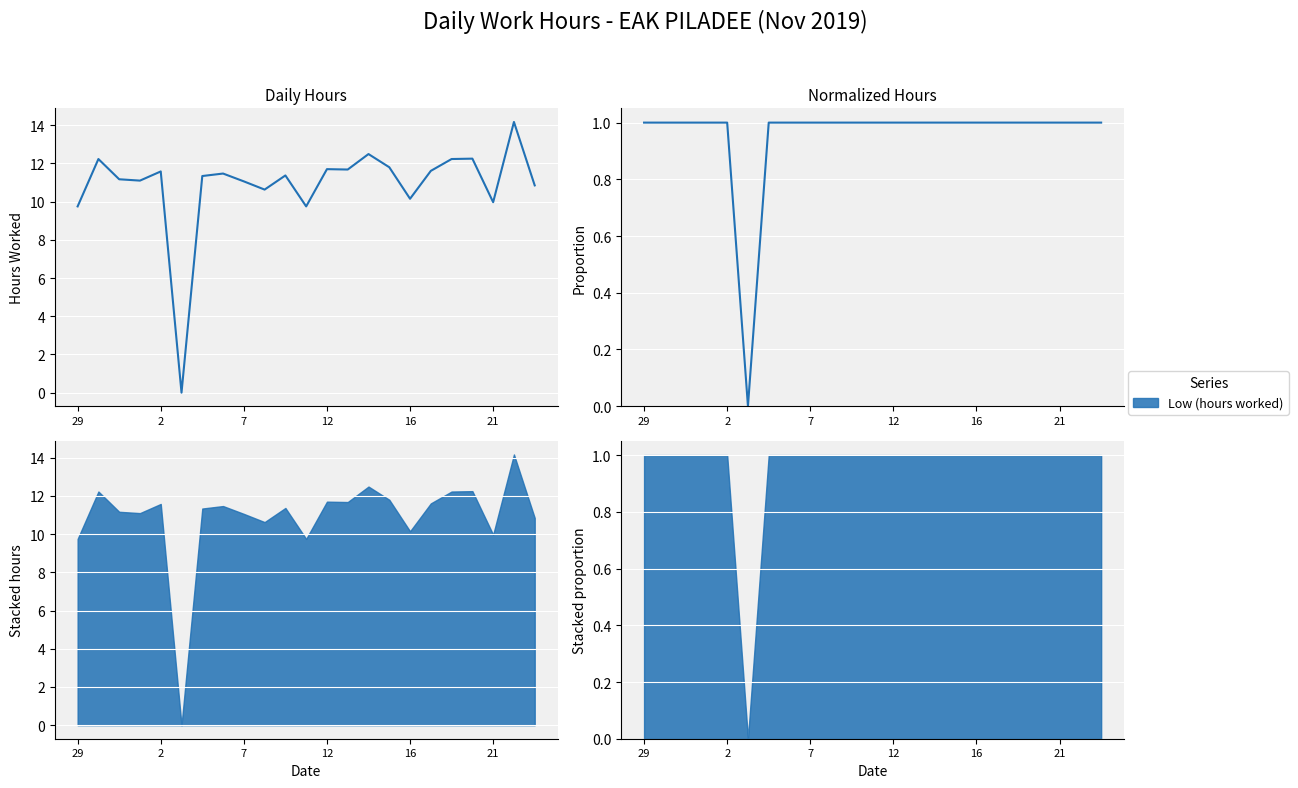

What value does the data have at 21?

1